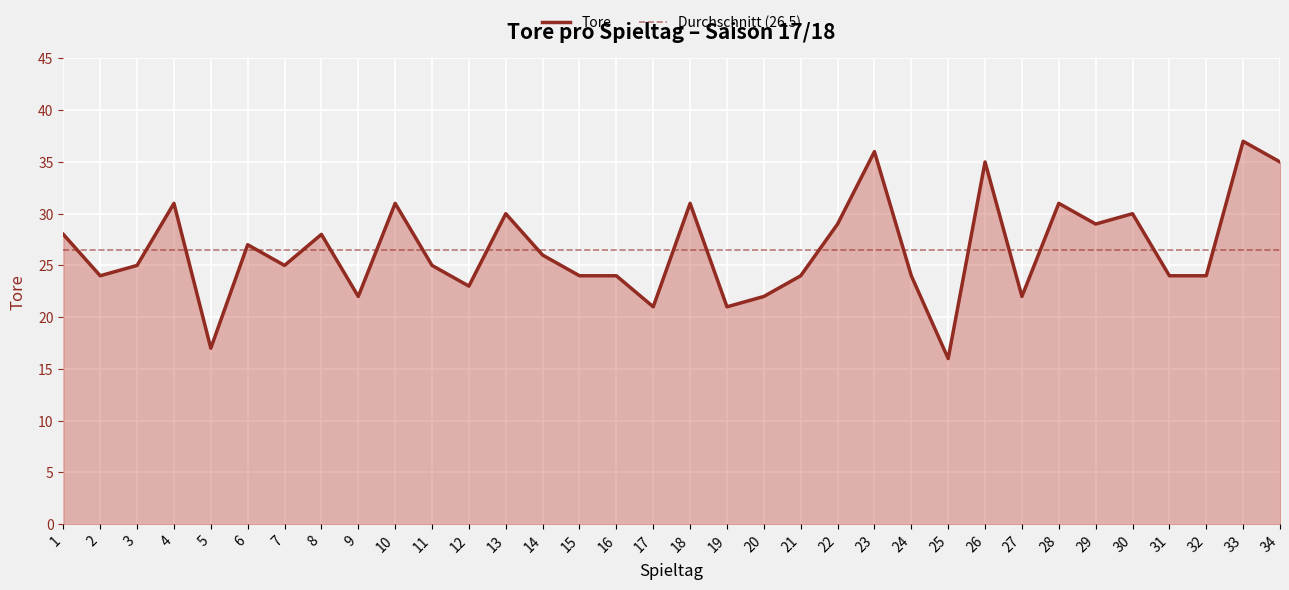

How many series are shown in this chart?

1